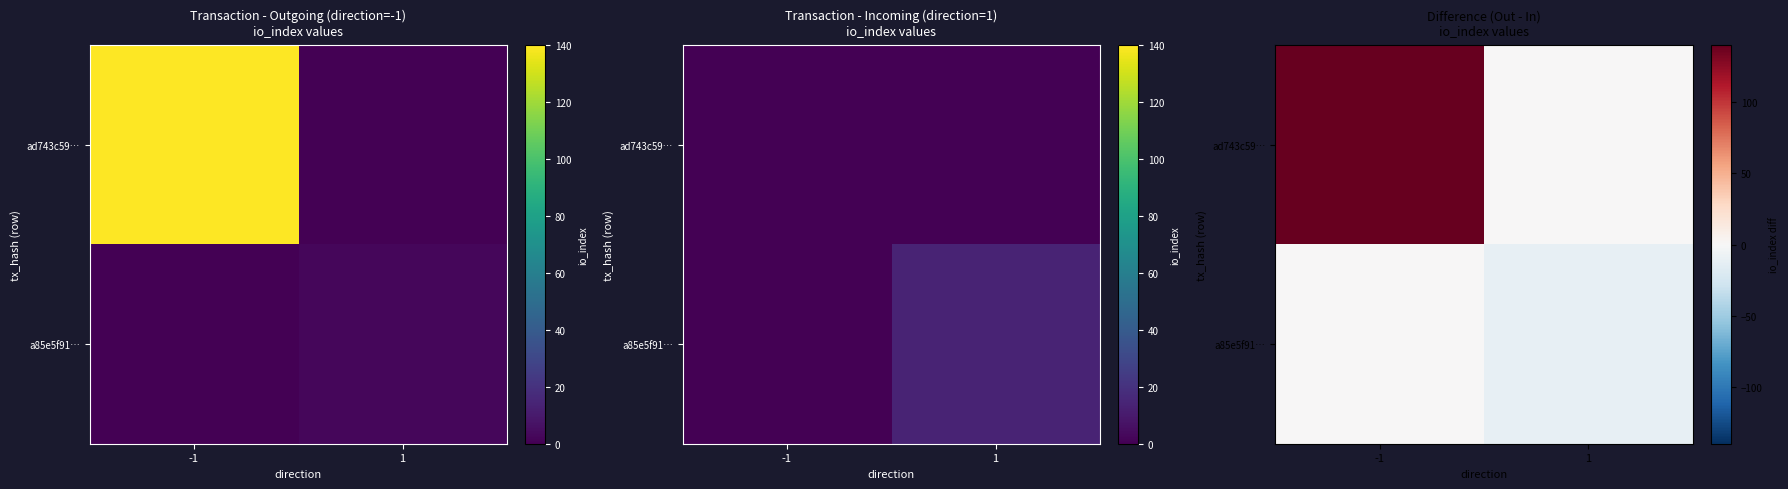

List the series in order of their overall mean, lowest first.

a85e5f91…, ad743c59…